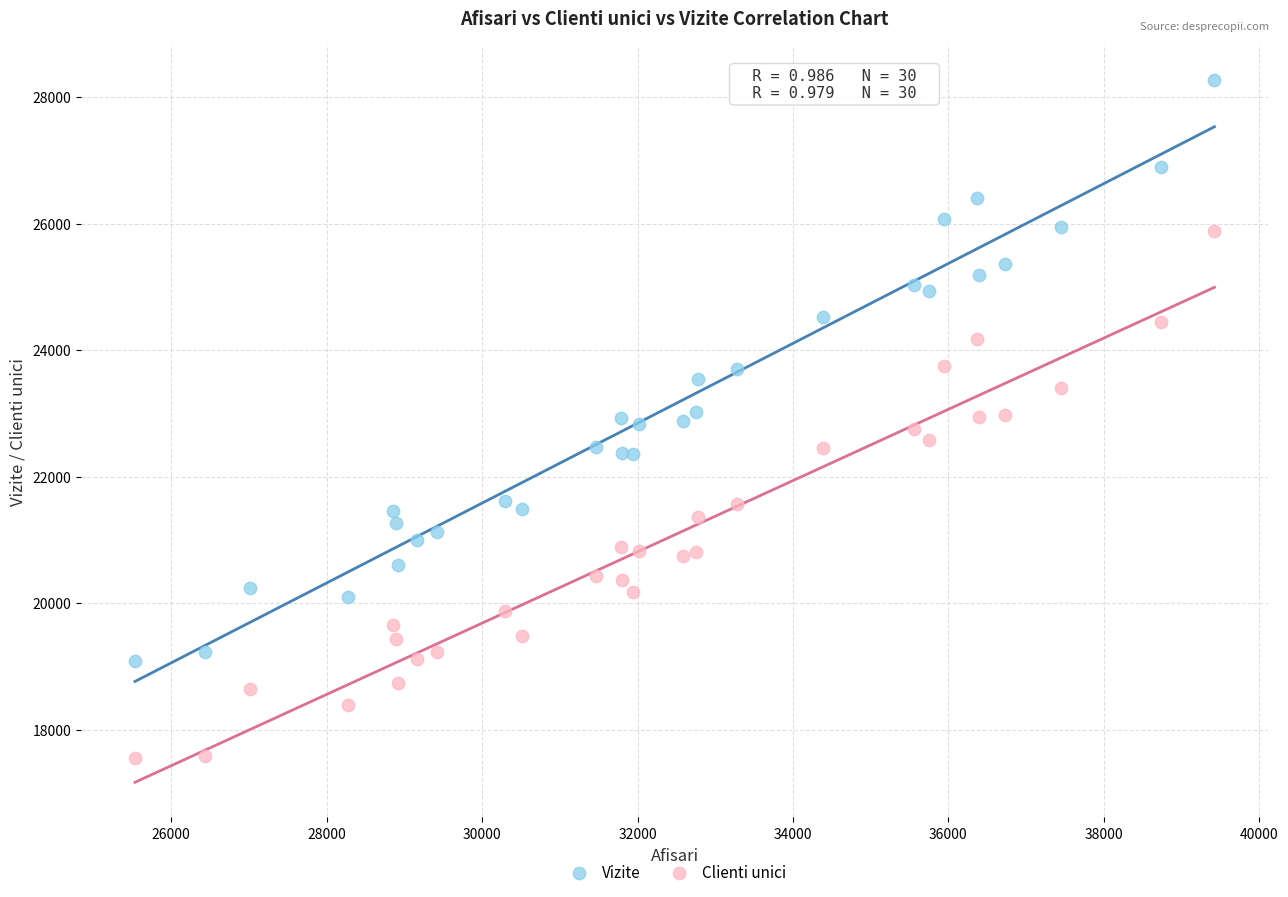

Which series has the largest Y range (max minus min)?

Vizite